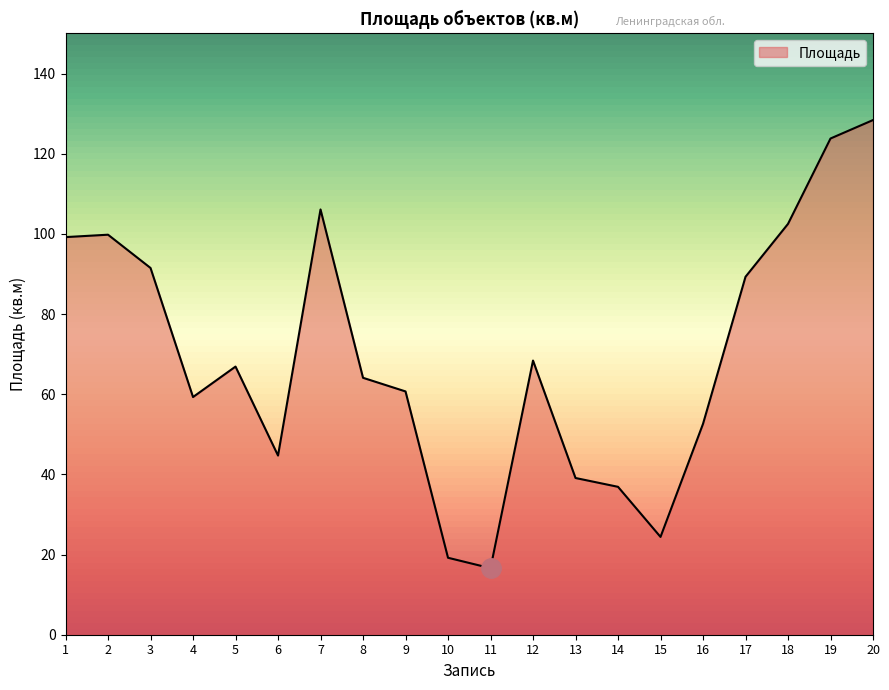

At which label is the value closest to 72?

12